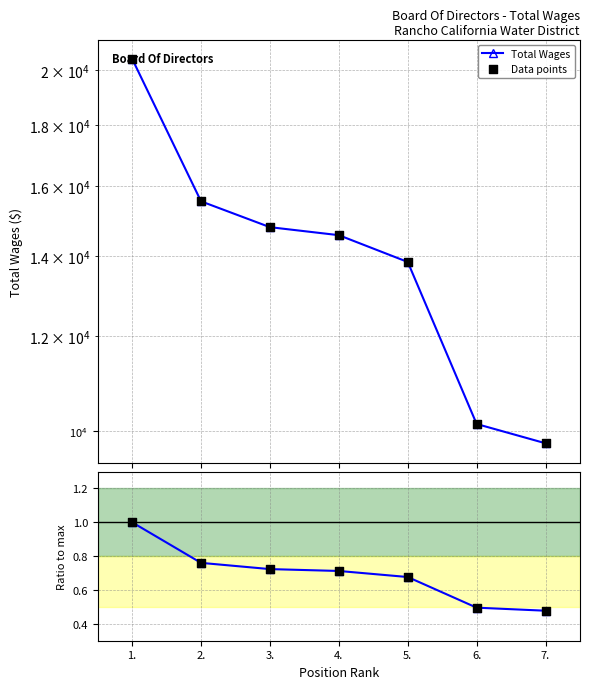

Which series reaches the maximum Y coordinate?

Total Wages